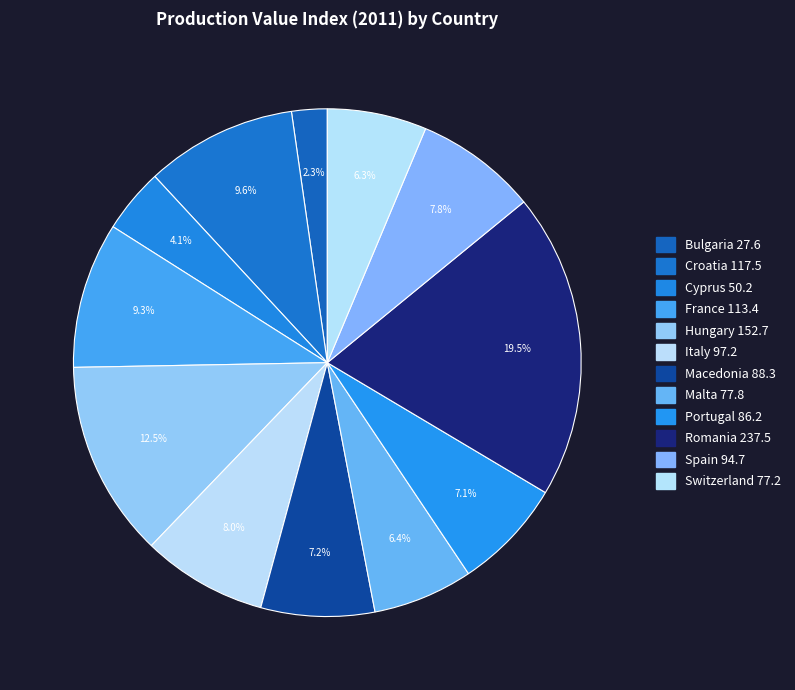

What percentage is the Bulgaria slice, to the nearest percent?

2%